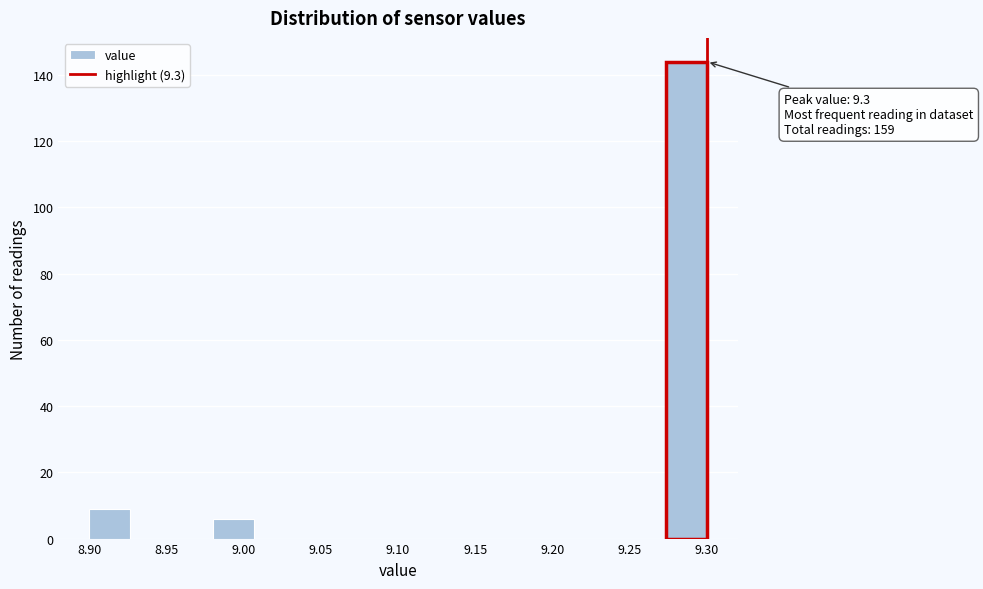

Which range on the x-axis has the tallest bar?

9.275 to 9.300